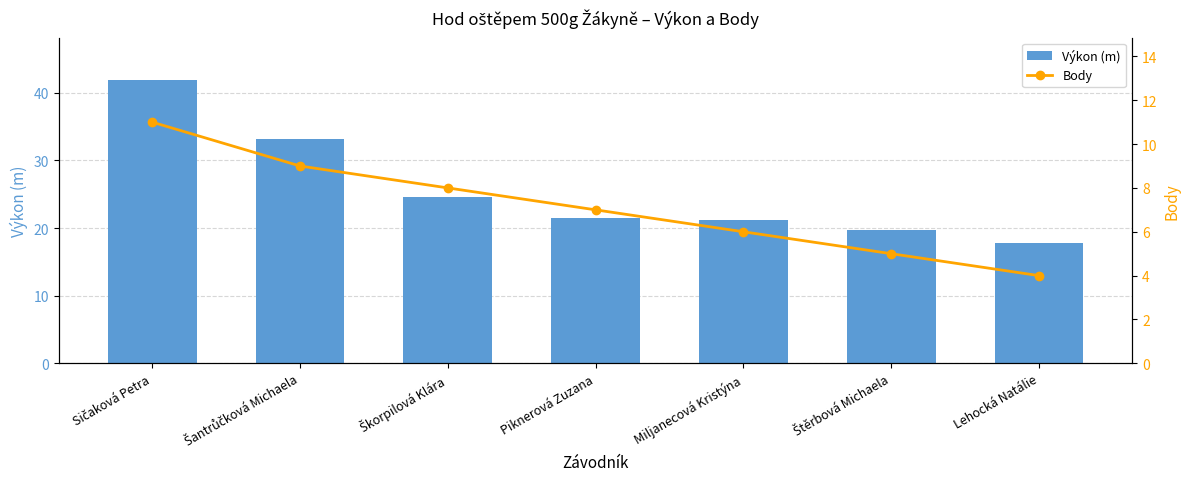

What is the spread (max minus min) of values at Škorpilová Klára?

16.5